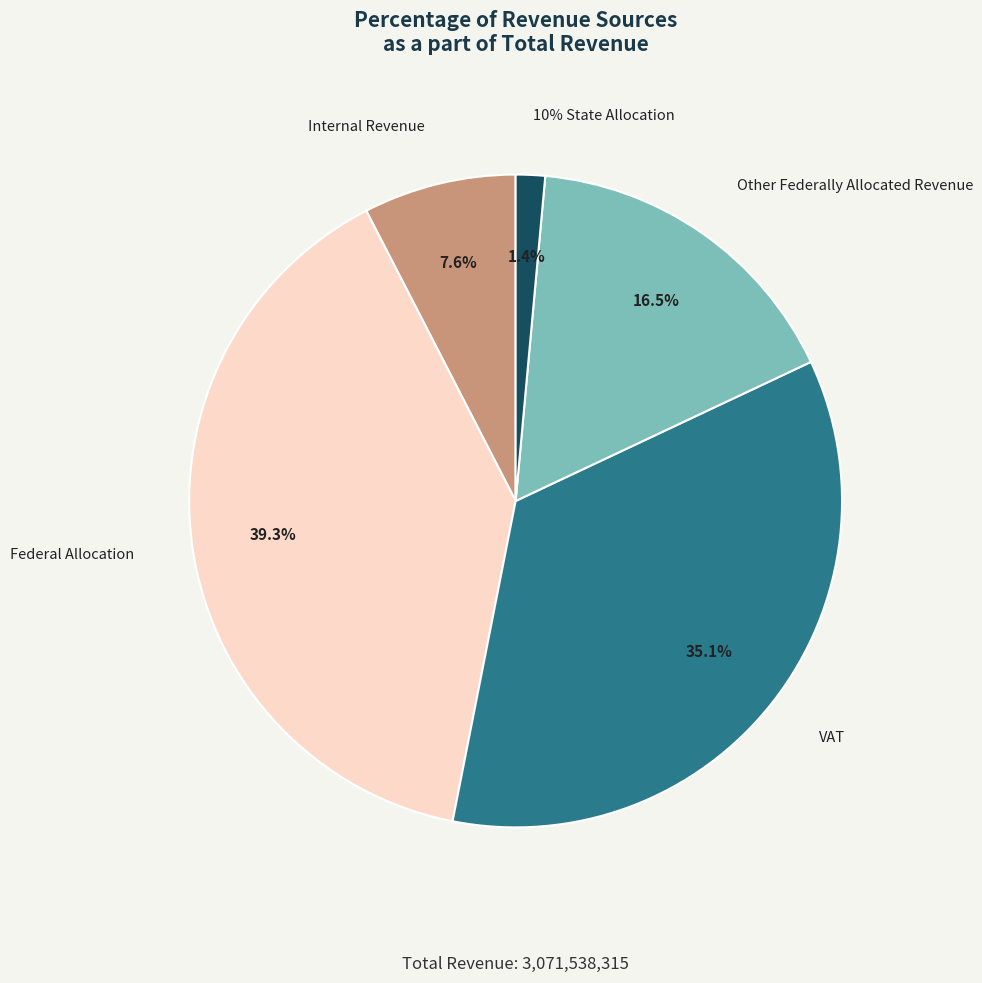

Between Federal Allocation and VAT, which is larger?

Federal Allocation